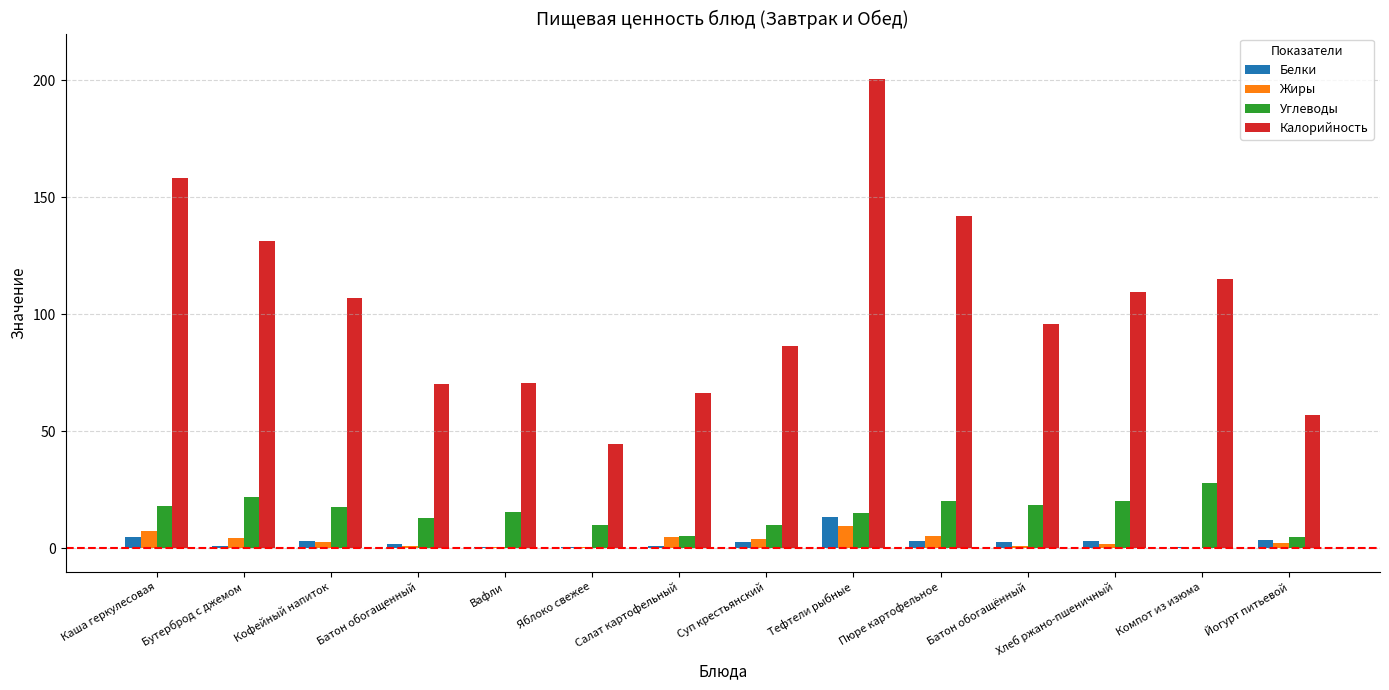

How many series are shown in this chart?

4